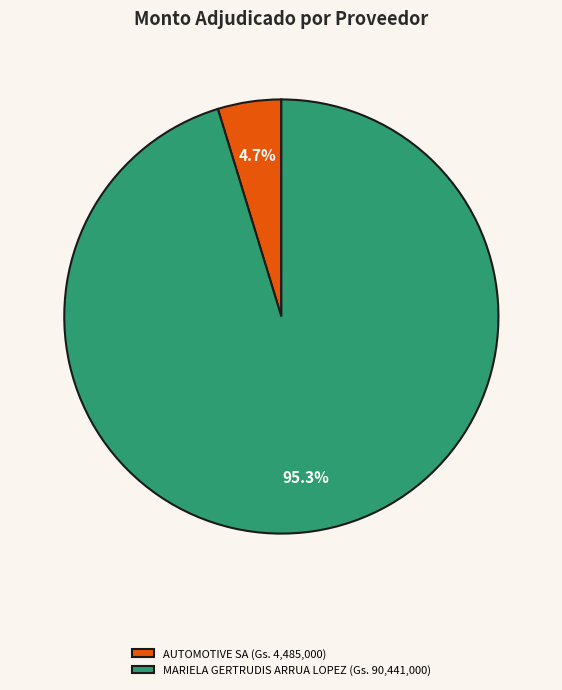

Which has a higher value, MARIELA GERTRUDIS ARRUA LOPEZ (Gs. 90,441,000) or AUTOMOTIVE SA (Gs. 4,485,000)?

MARIELA GERTRUDIS ARRUA LOPEZ (Gs. 90,441,000)